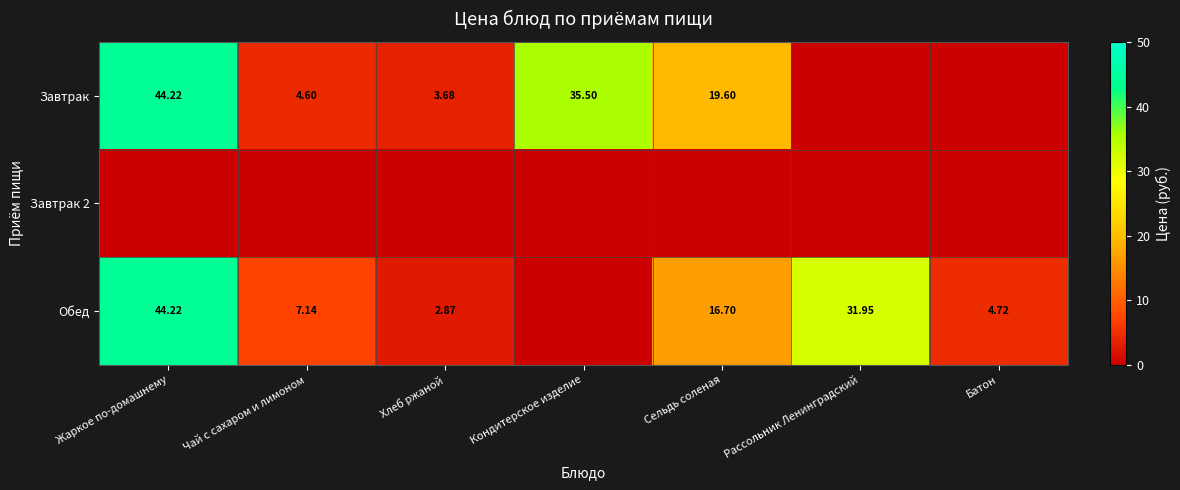

Is the value of Обед at Рассольник Ленинградский greater than the value of Завтрак at Жаркое по-домашнему?

No